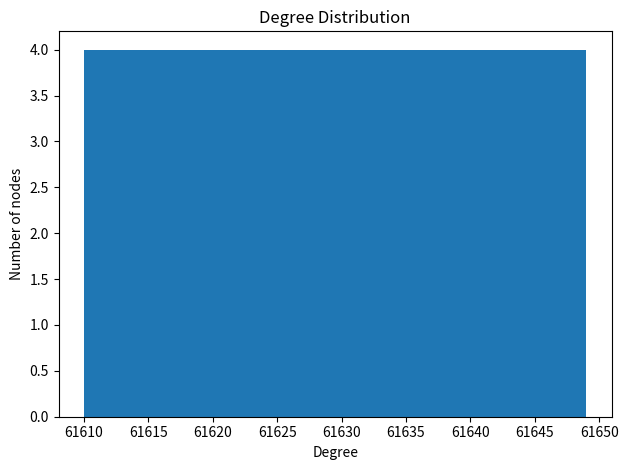

Reading left to right, transcribe this chart: for each bar, give the range it covers on the x-axis and its height. Neither the bar edges nor the heights are printed on the chart, so give them approximately, as read against the axes.

61610.0 to 61613.9: 4
61613.9 to 61617.8: 4
61617.8 to 61621.7: 4
61621.7 to 61625.6: 4
61625.6 to 61629.5: 4
61629.5 to 61633.4: 4
61633.4 to 61637.3: 4
61637.3 to 61641.2: 4
61641.2 to 61645.1: 4
61645.1 to 61649.0: 4